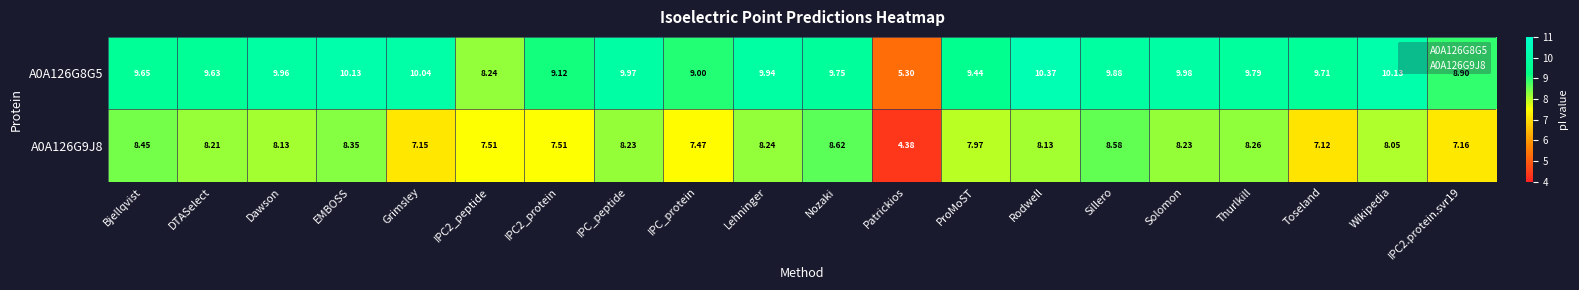

Which label corresponds to the smallest value in the chart?

Patrickios